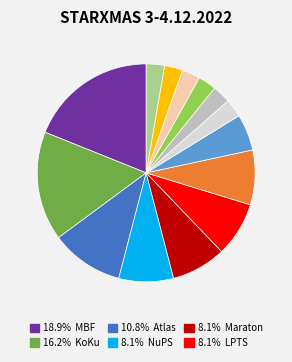

How many slices are in this pie chart?

14